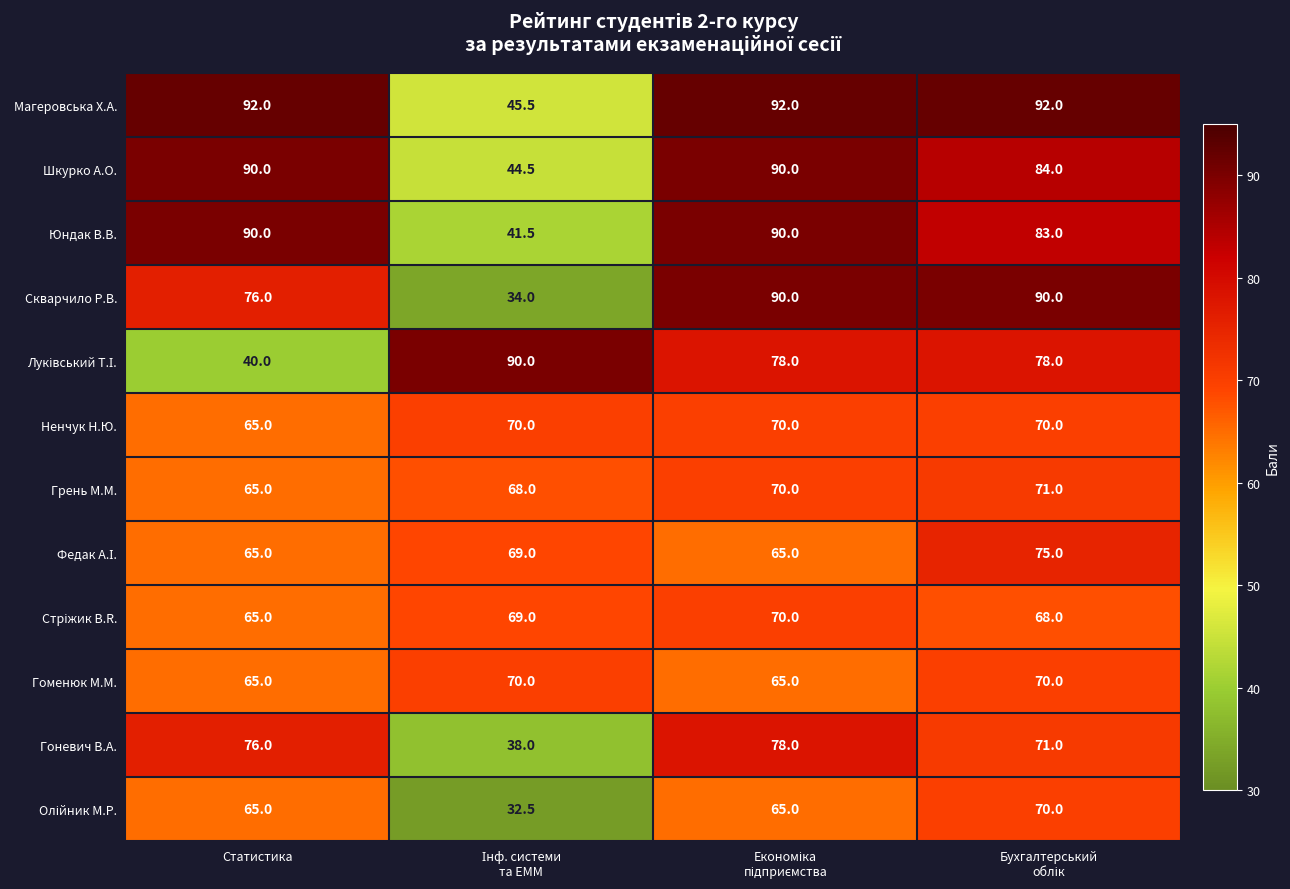

What is the sum of all Гоменюк М.М. values?

270.0